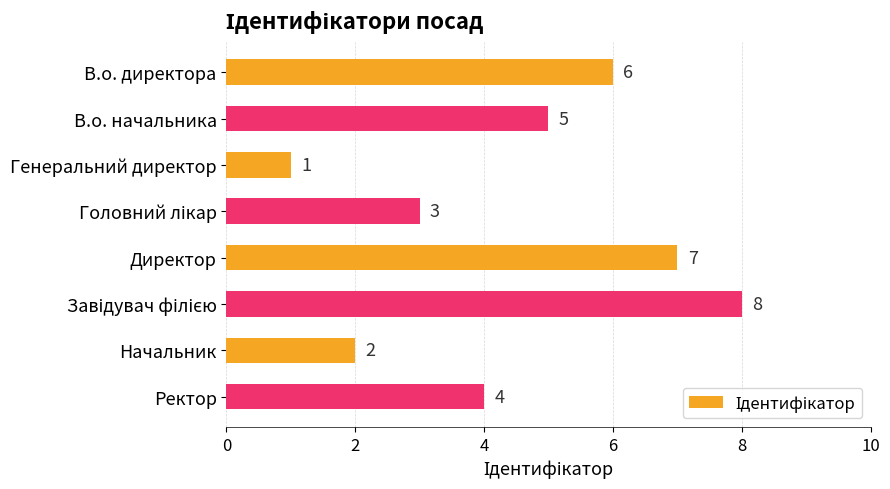

What is the change in value from В.о. директора to Генеральний директор?

-5